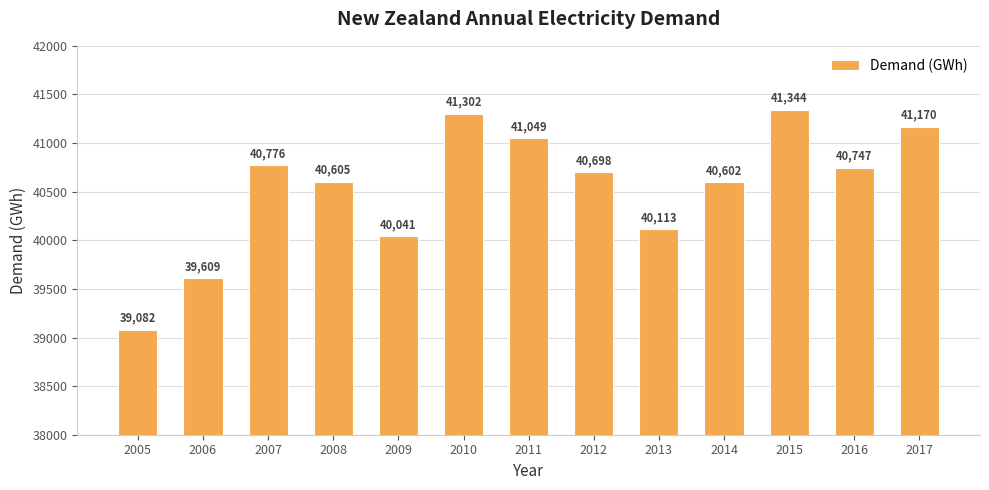

Which has a higher value, 2009 or 2015?

2015